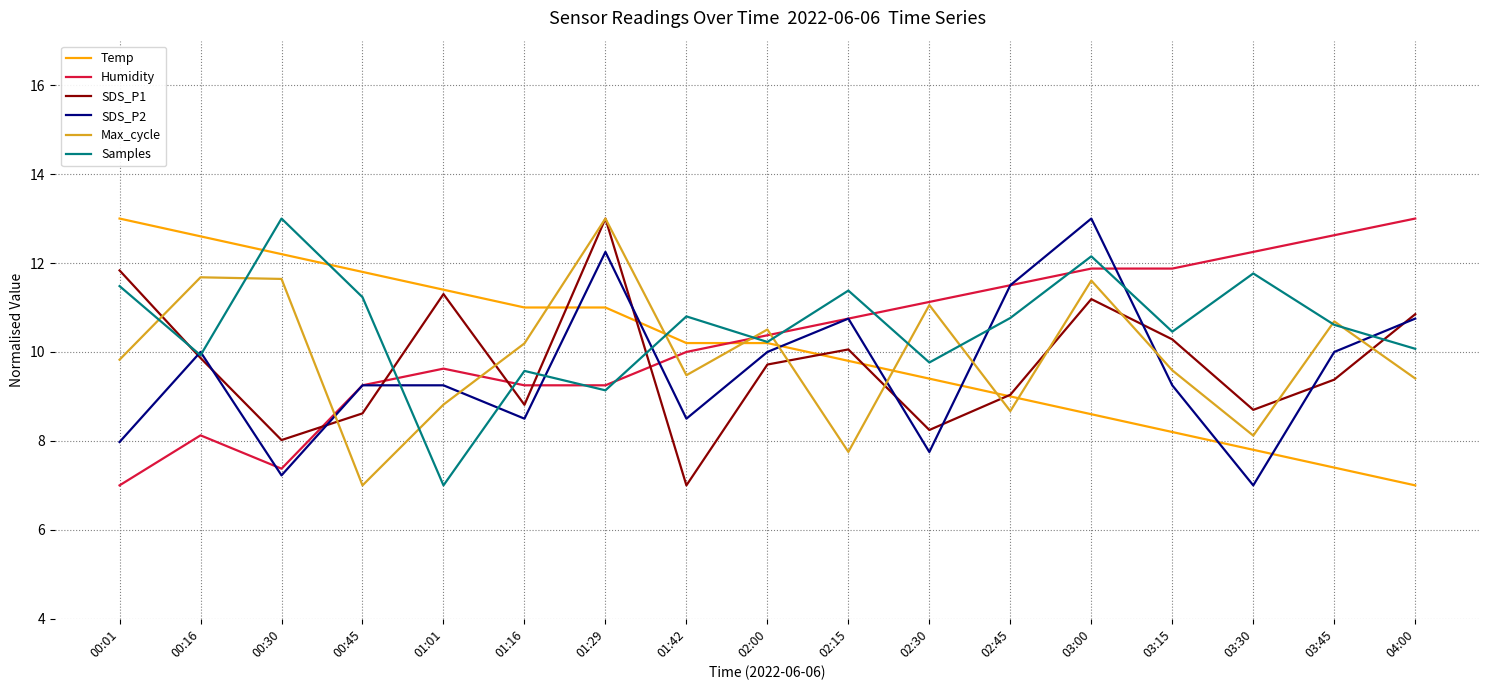

Is it true that Humidity equals 9.6 at 01:01?

True